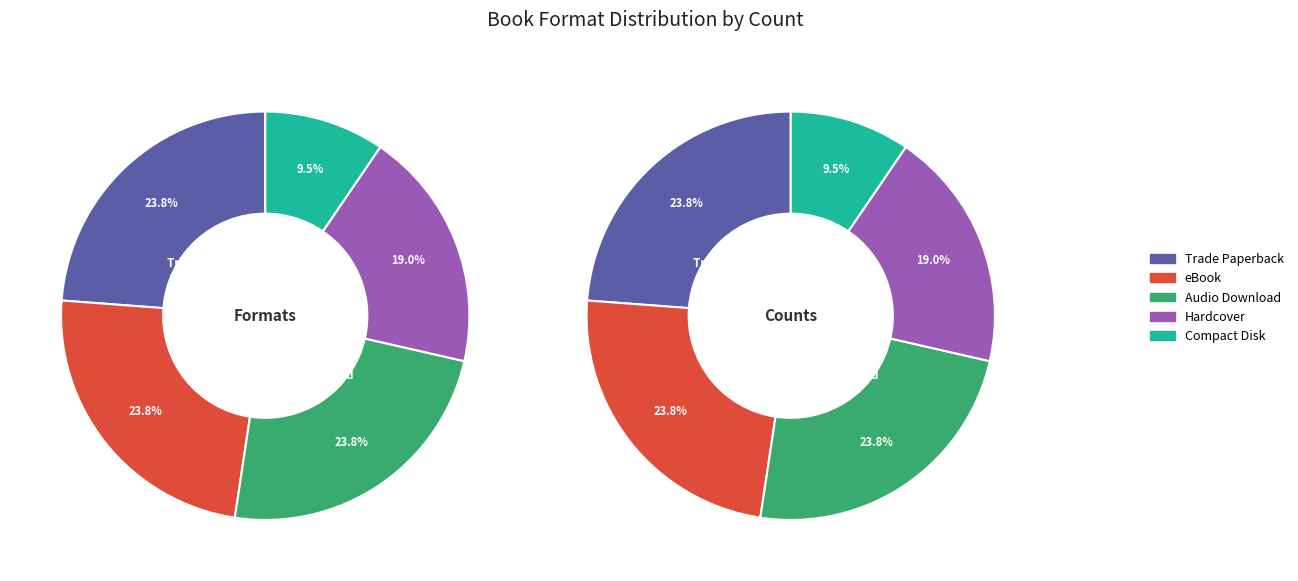

What percentage is the Audio Download slice, to the nearest percent?

24%